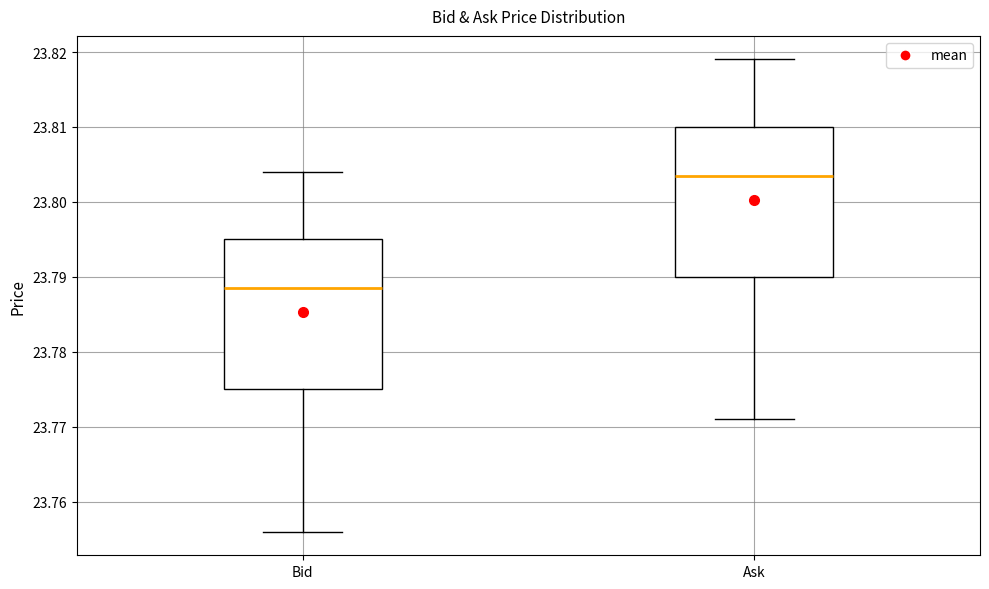

Reading left to right, read every box against the y-axis: the position of its median line, the range the box covers, and the ends of its whiskers. The values are not printed on the chart, so give them approximately, as read against the axis.

Bid: median 23.789, box 23.775 to 23.795, whiskers 23.756 to 23.804
Ask: median 23.804, box 23.790 to 23.810, whiskers 23.771 to 23.819